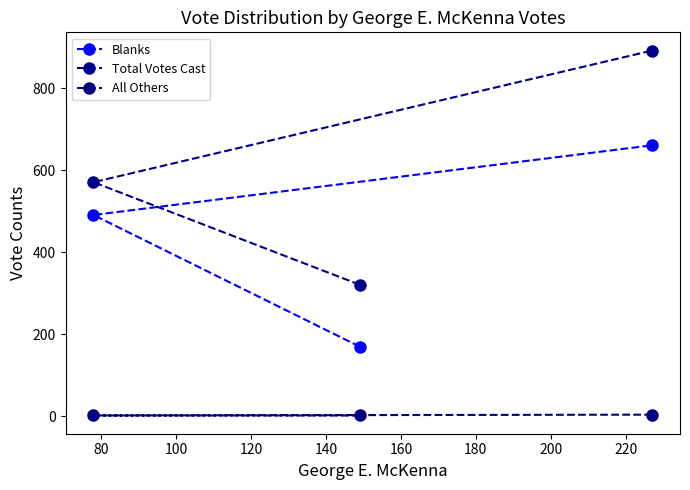

Which series has the largest range (max minus min)?

Total Votes Cast